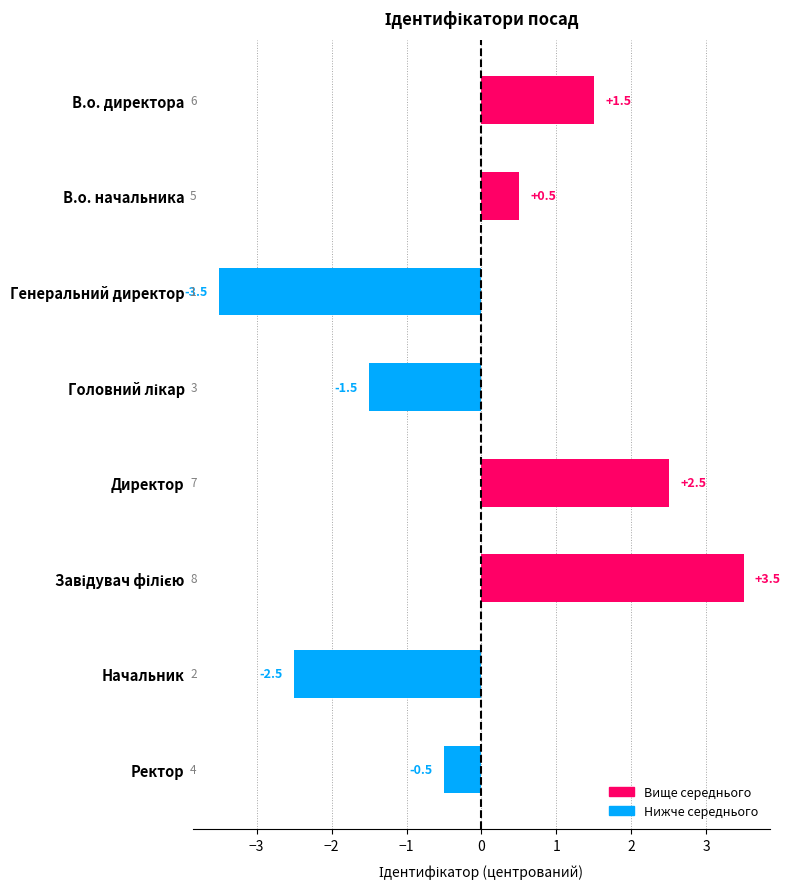

True or false: the data shows -3.5 at Генеральний директор.

True